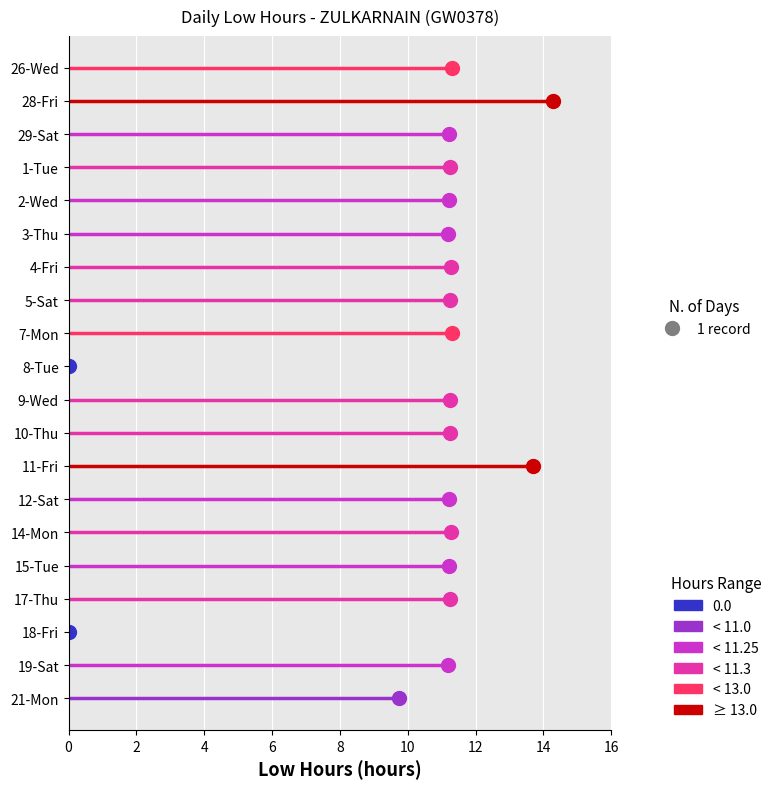

Where does the data first go above 11?

26-Wed